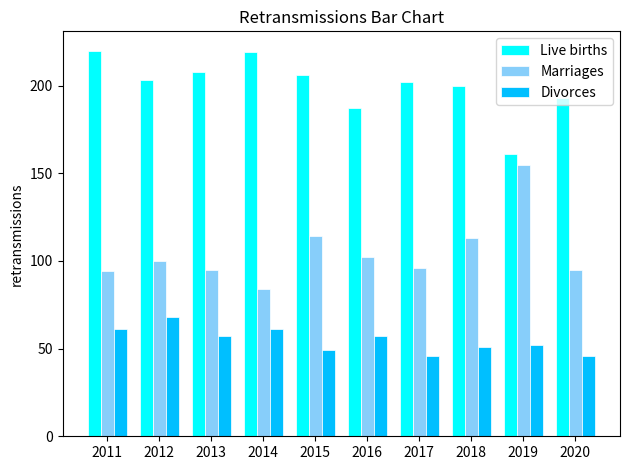

What is the value of the Divorces bar at the 5th from the left?

49